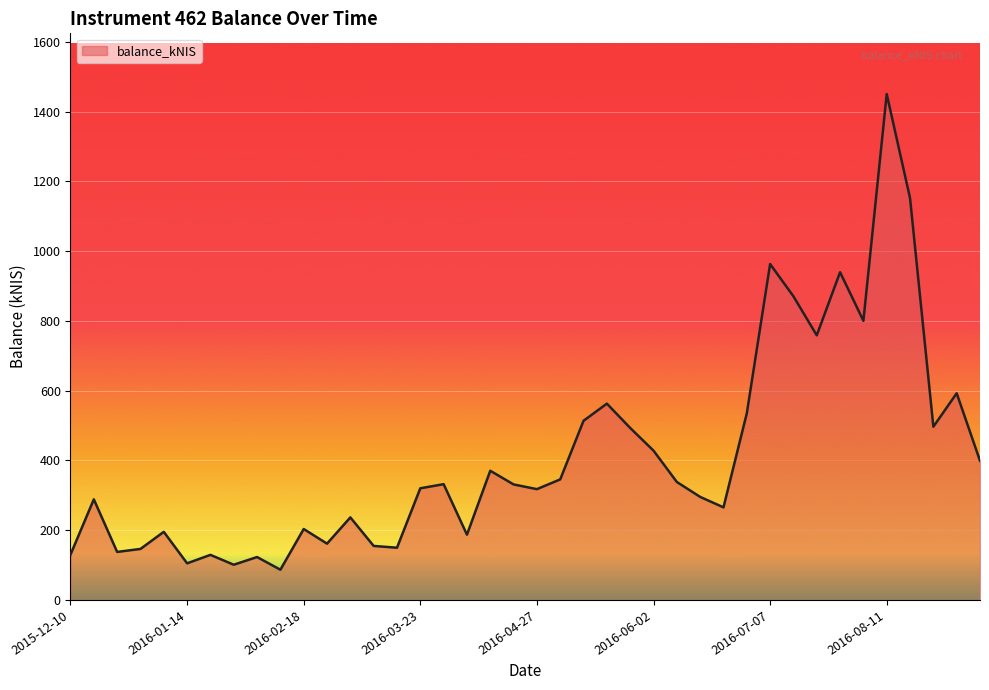

What is the maximum value shown in the chart?

1450.2